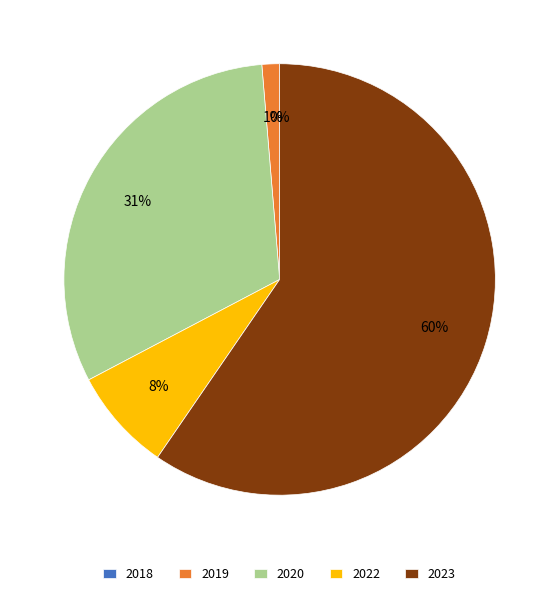

Does 2023 account for over 50% of the chart?

Yes